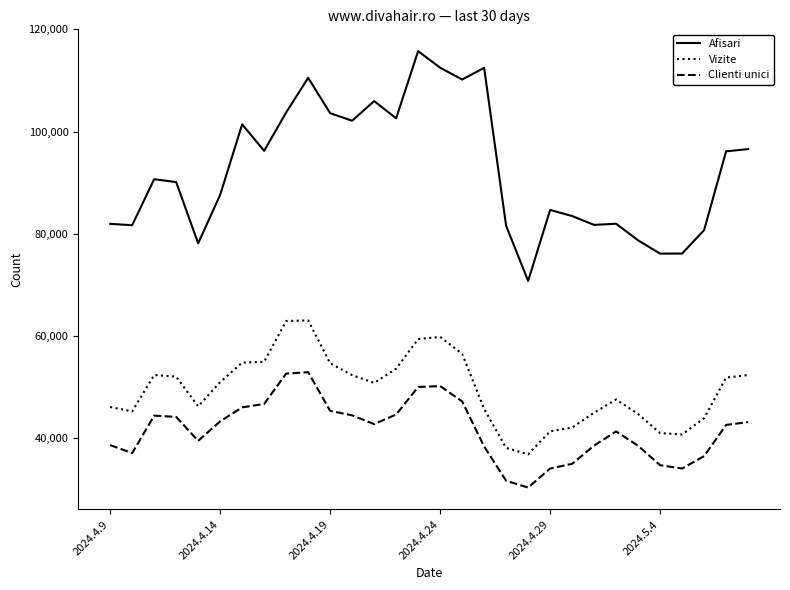

Which series has the largest range (max minus min)?

Afisari